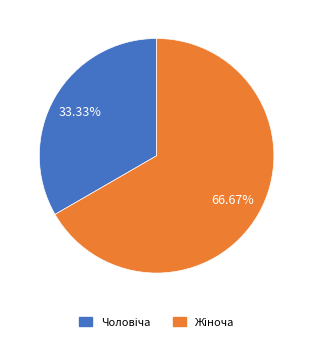

Does any single category account for the majority?

Yes